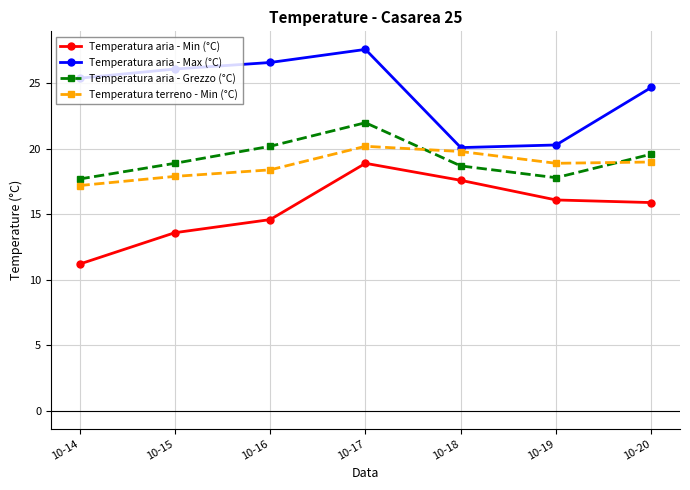

Which category has the highest value in the Temperatura aria - Grezzo (°C) series?

10-17